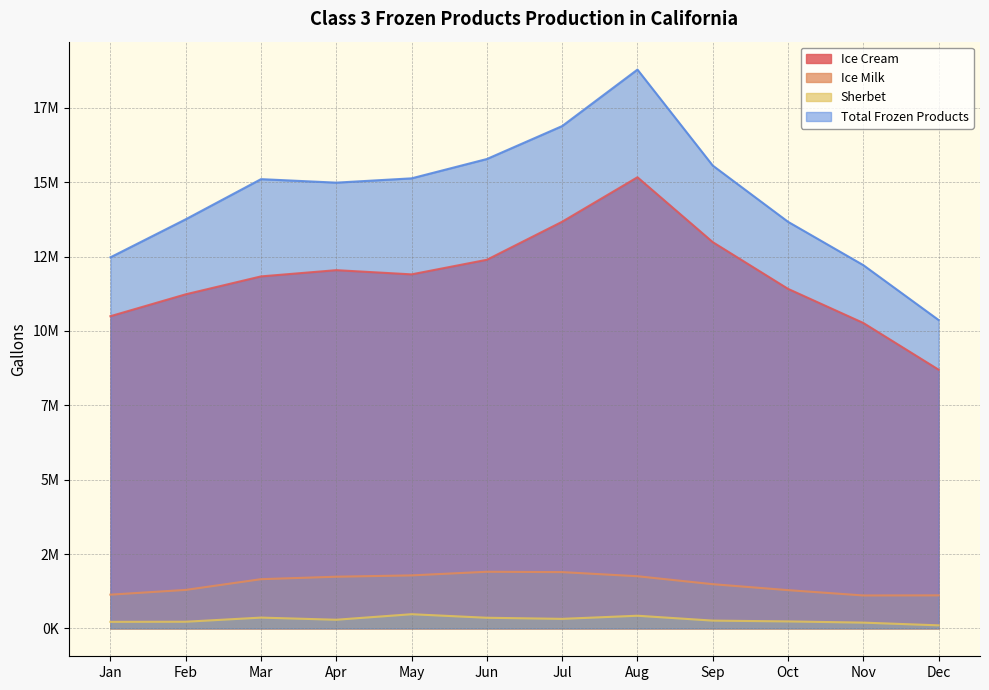

What are all the series names shown in the legend?

Ice Cream, Ice Milk, Sherbet, Total Frozen Products